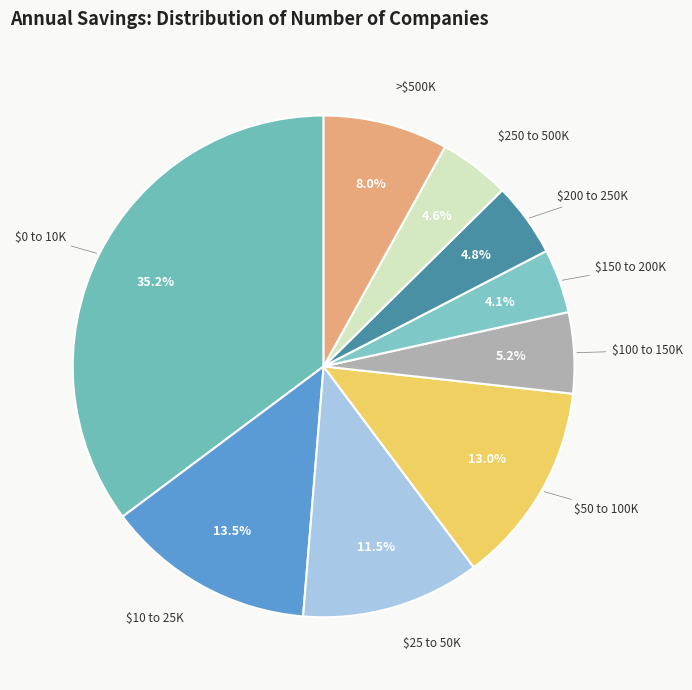

Is $250 to 500K the majority of the pie?

No